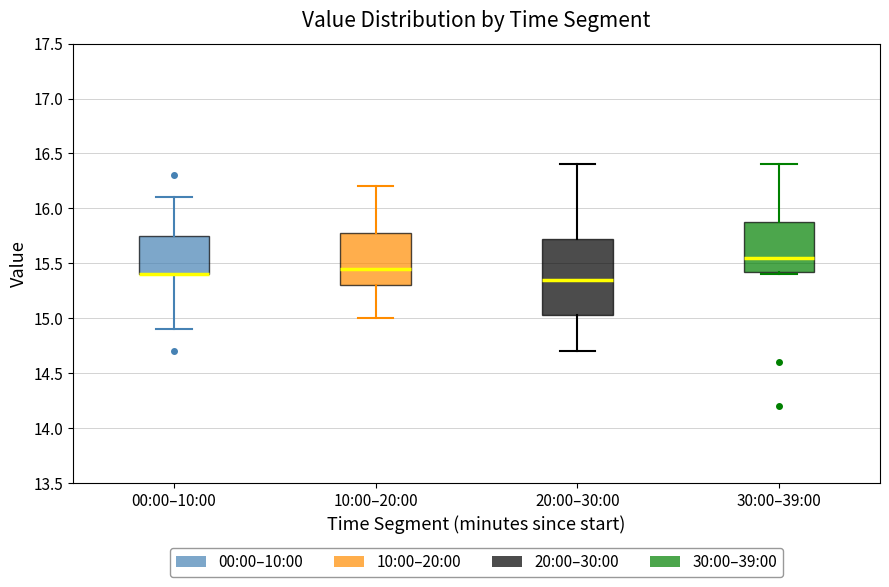

Reading left to right, read every box against the y-axis: the position of its median line, the range the box covers, and the ends of its whiskers. The values are not printed on the chart, so give them approximately, as read against the axis.

00:00–10:00: median 15.40 (drawn on the box's lower edge), box 15.40 to 15.75, whiskers 14.90 to 16.10
10:00–20:00: median 15.45, box 15.30 to 15.80, whiskers 15.00 to 16.20
20:00–30:00: median 15.35, box 15.05 to 15.75, whiskers 14.70 to 16.40
30:00–39:00: median 15.55, box 15.45 to 15.90, whiskers 15.40 to 16.40